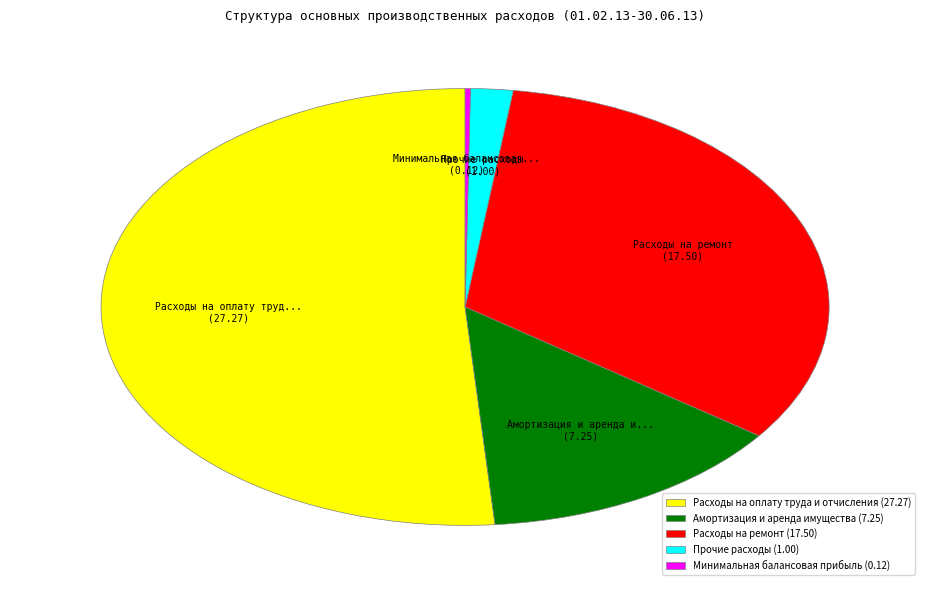

Is it true that Амортизация и аренда имущества is 14% of the pie?

True